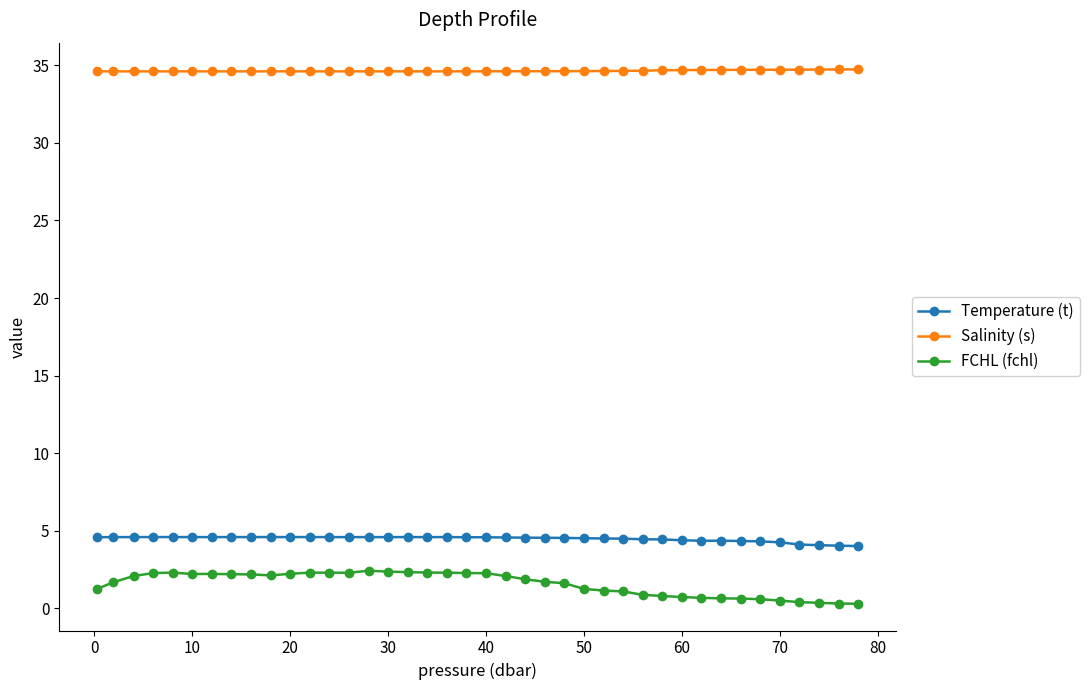

True or false: Salinity (s) and FCHL (fchl) intersect in this chart.

False